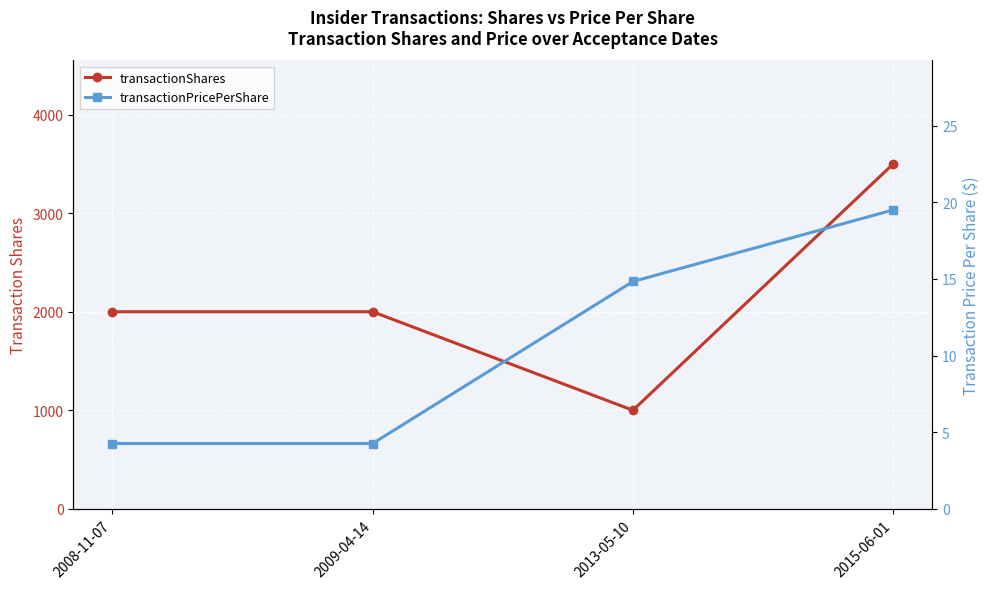

True or false: transactionPricePerShare has a value of 19.5 at 2015-06-01.

True